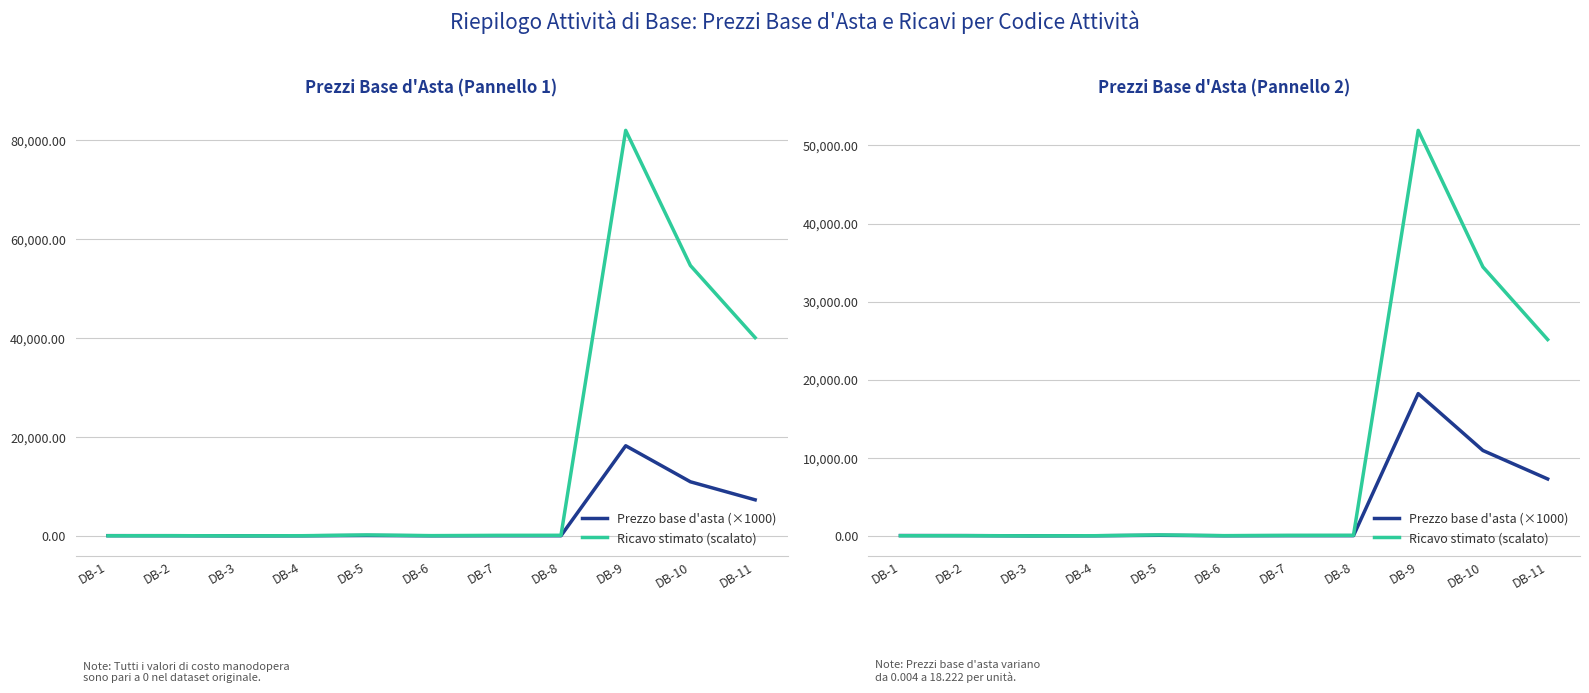

What is the value of the Prezzo base d'asta (×1000) point at the 10th from the left?

10933.0